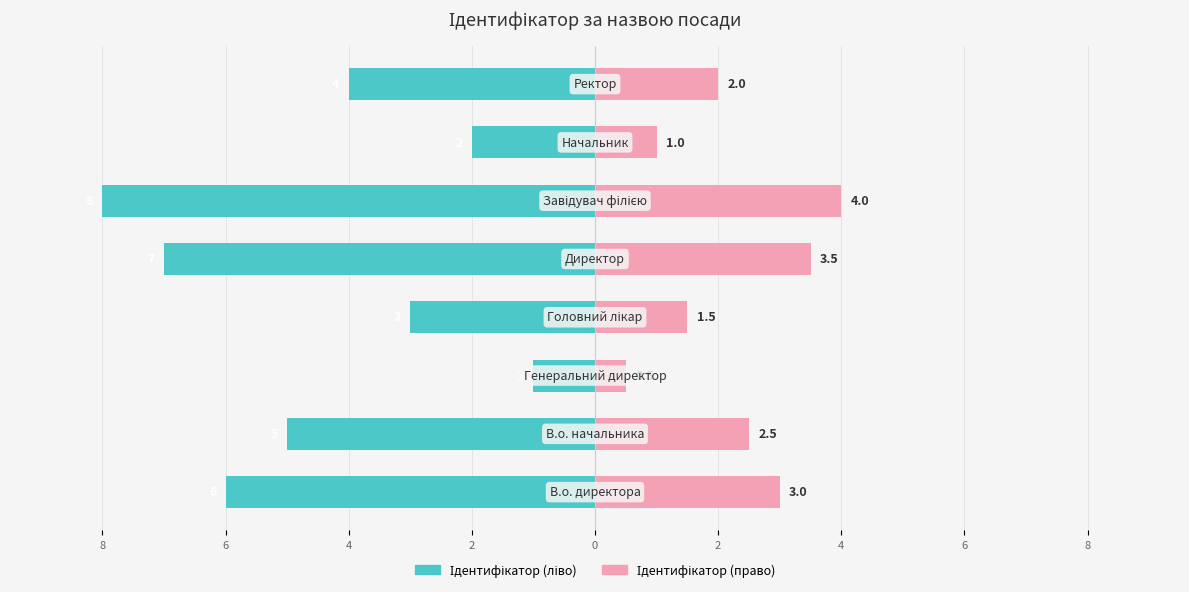

Does the chart contain stacked bars?

No